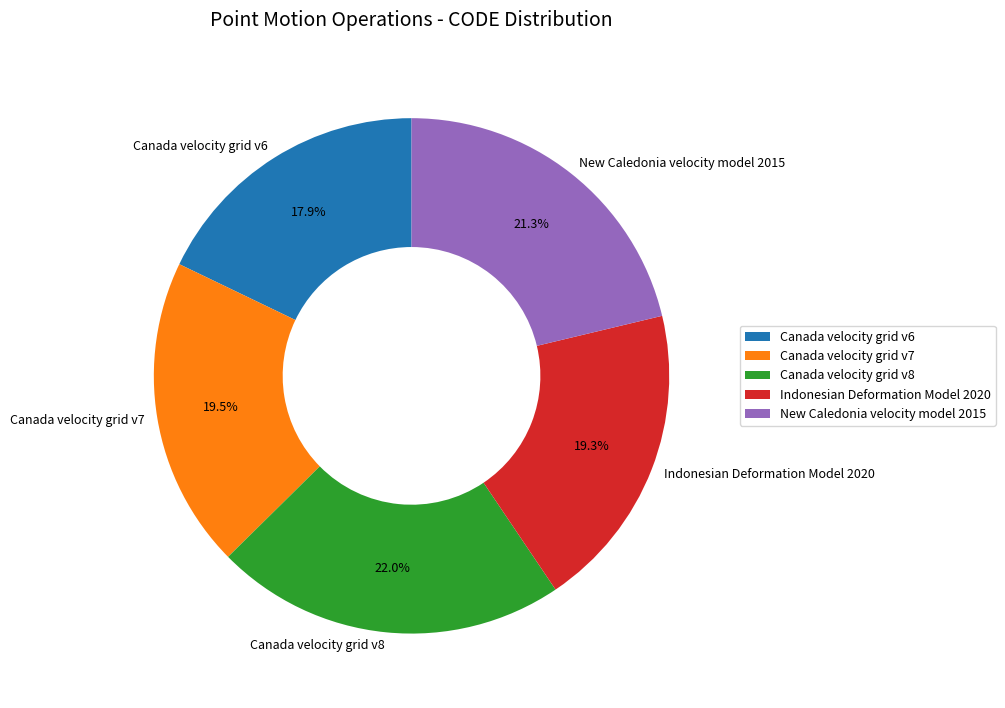

To the nearest percent, what is the combined percentage of Indonesian Deformation Model 2020 and New Caledonia velocity model 2015?

41%